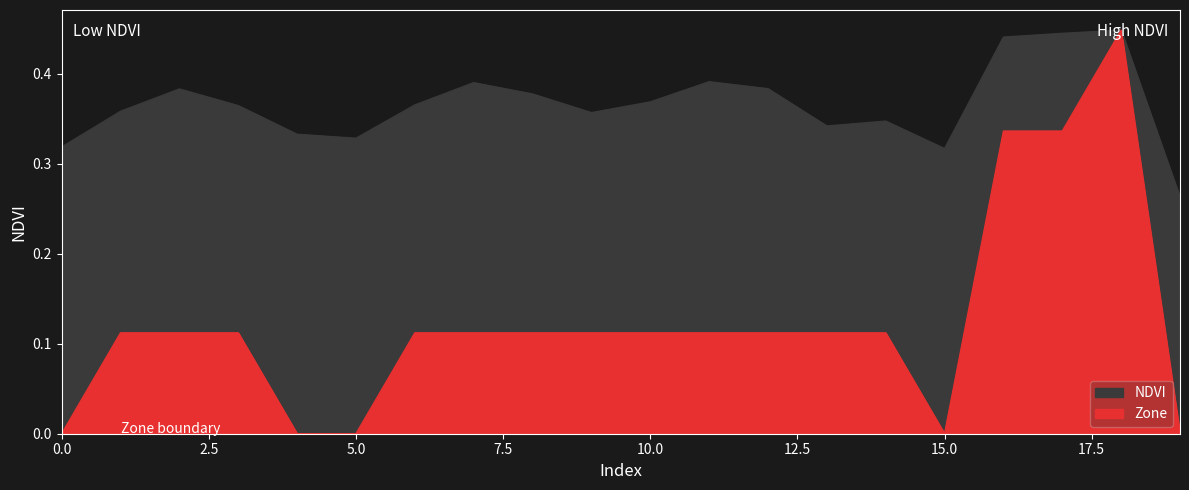

Which label corresponds to the largest value in the chart?

18